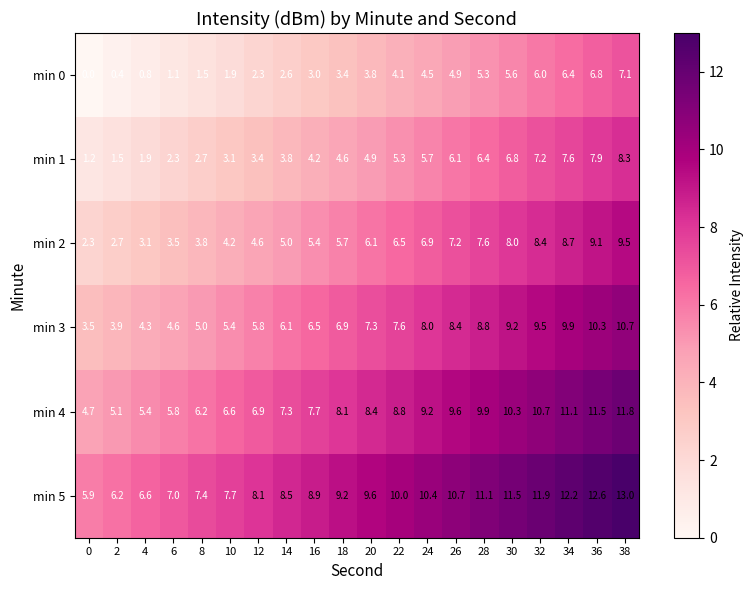

List the series in order of their peak value, highest first.

min 5, min 4, min 3, min 2, min 1, min 0